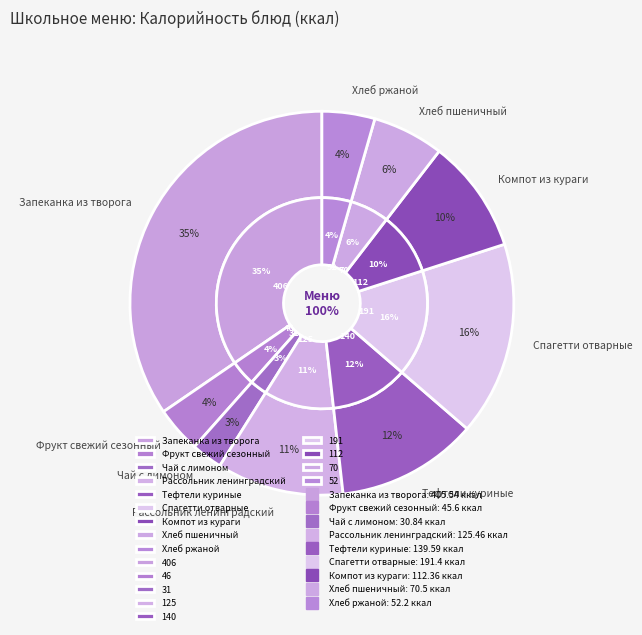

Which has a higher value, Фрукт свежий сезонный or Тефтели куриные?

Тефтели куриные